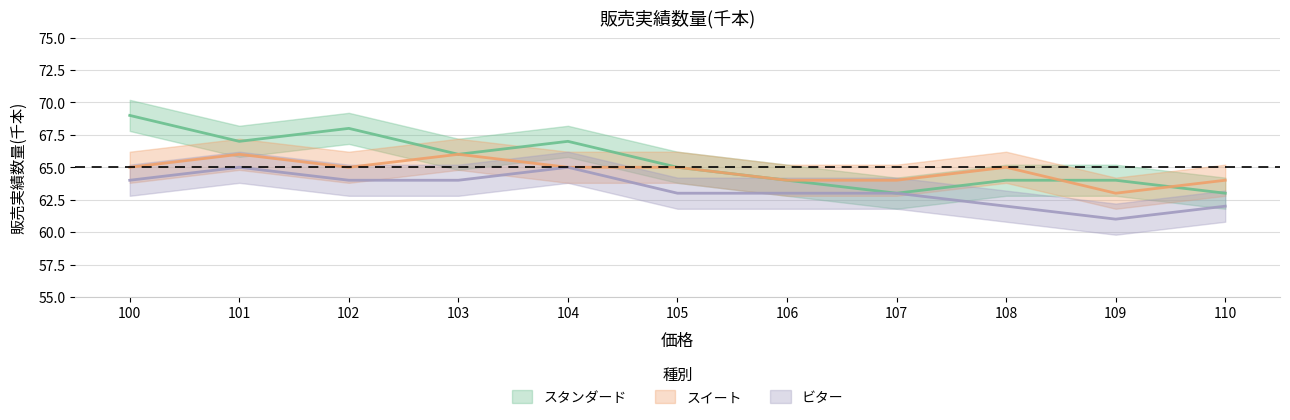

True or false: スタンダード and ビター cross at least once.

False